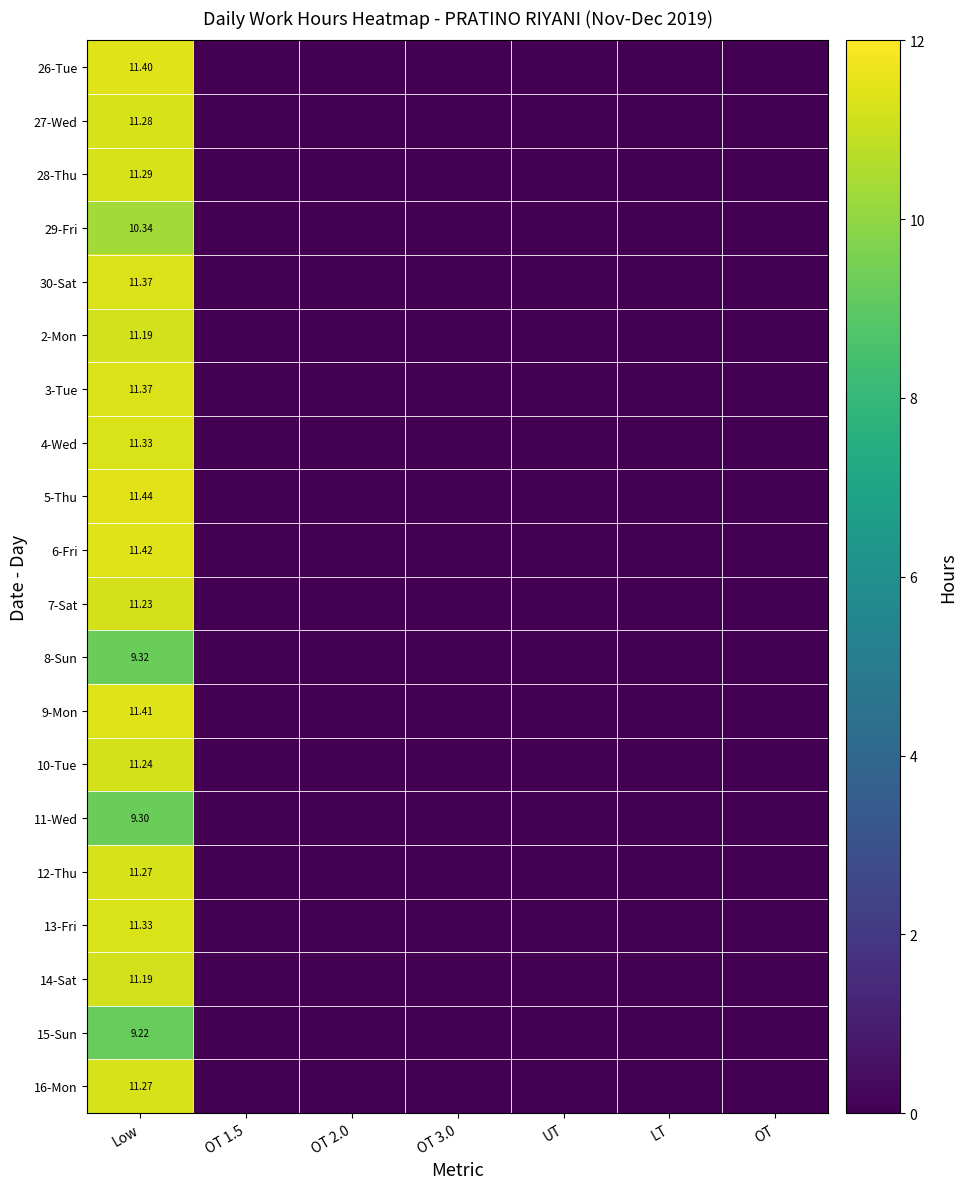

The value of 7-Sat at OT 1.5 is -6.5. True or false?

False